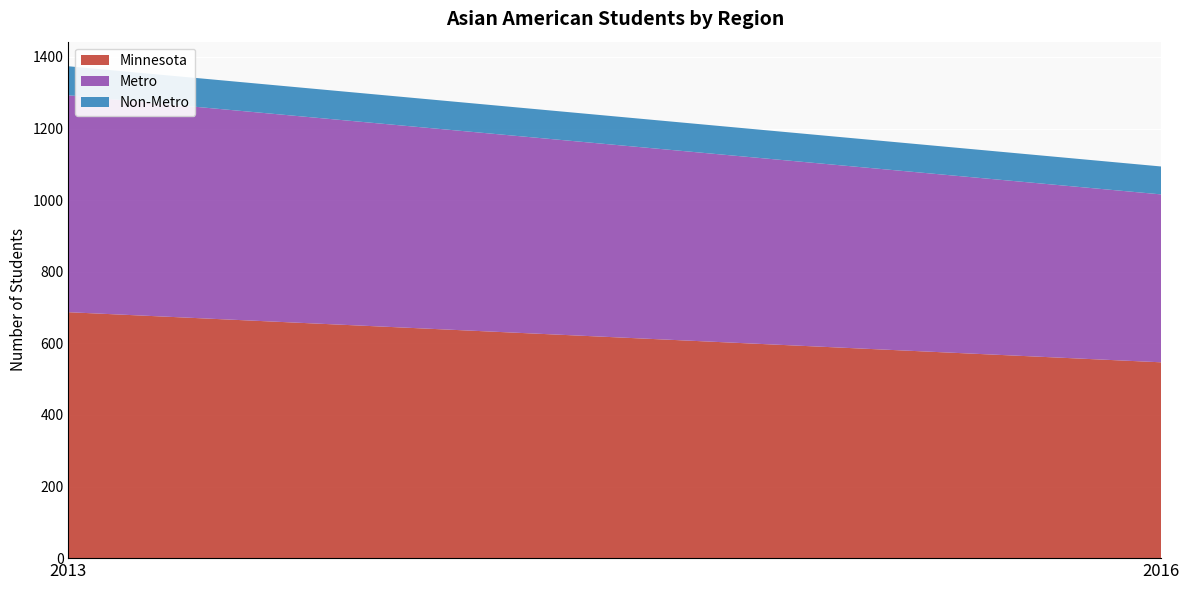

Reading left to right, extract all data points from this chart.

Minnesota: 687	547
Metro: 606	469
Non-Metro: 81	78